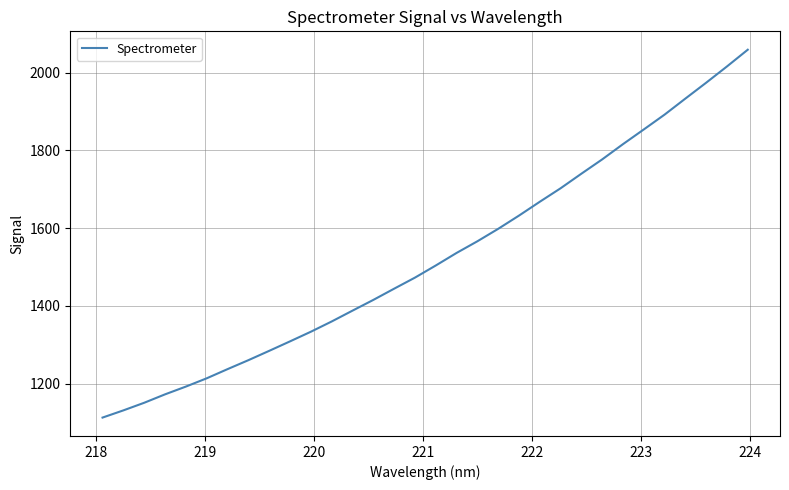

What is the maximum value shown in the chart?

2058.8